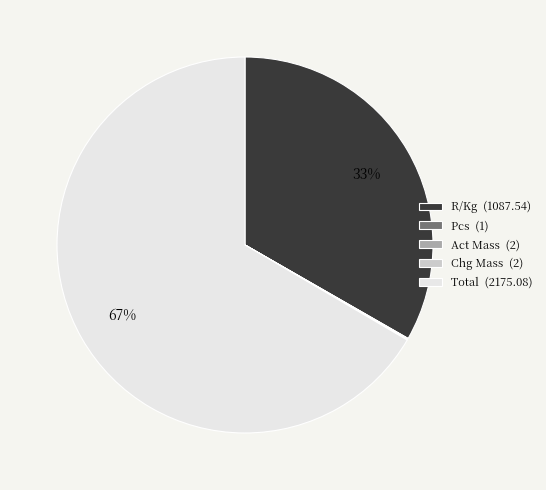

To the nearest percent, what is the difference between the largest and smallest slice percentages?

67%